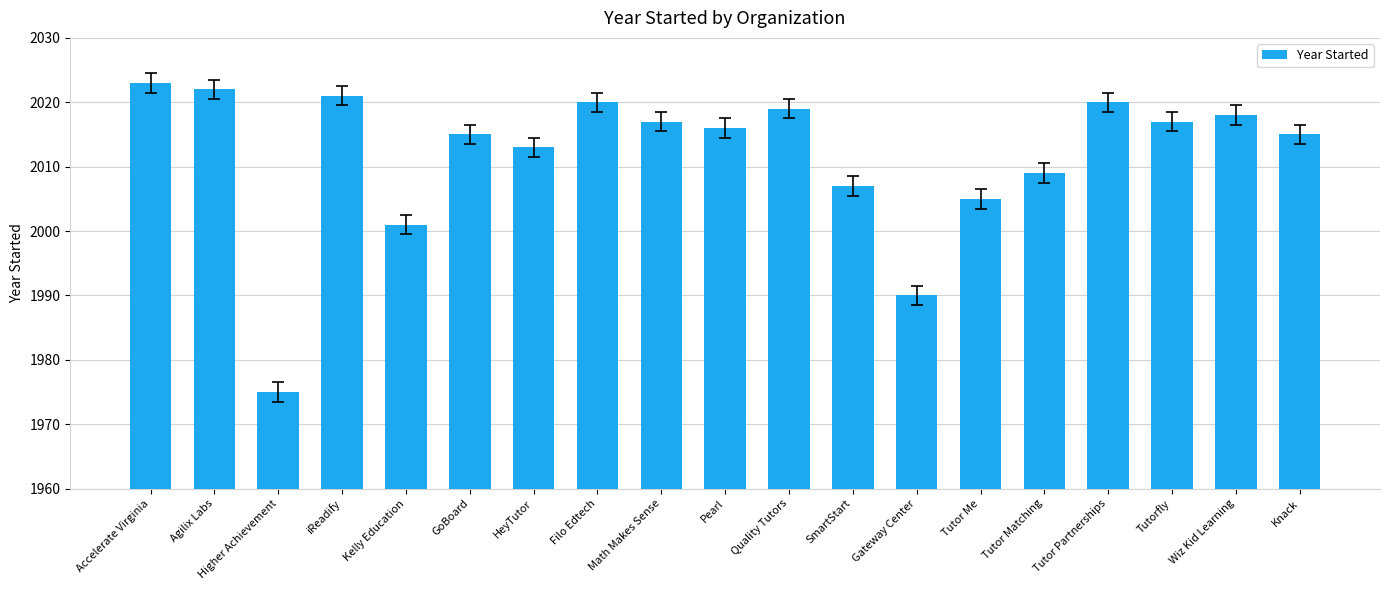

At which category does the chart reach its minimum across all series?

Higher Achievement